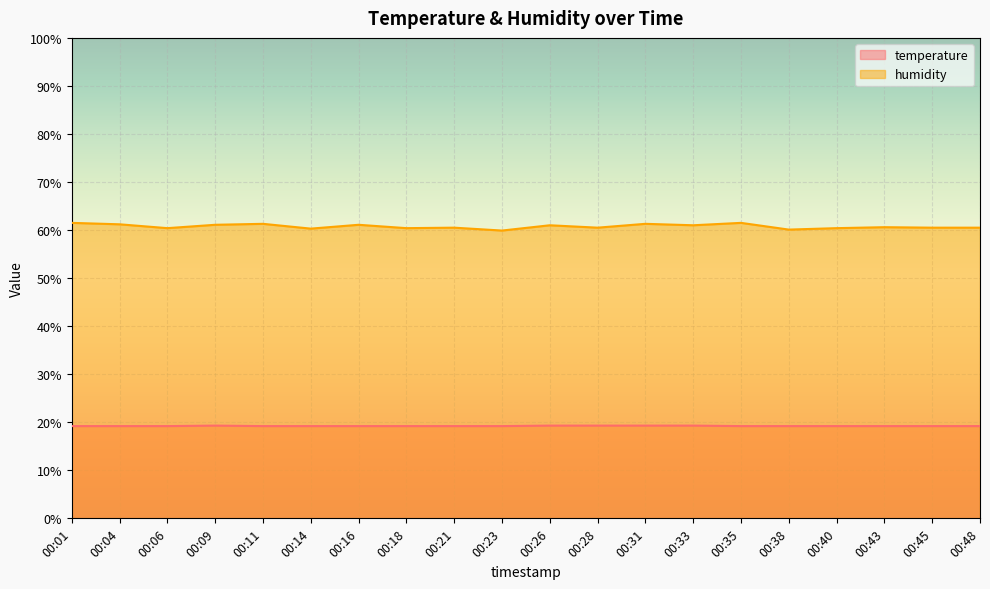

What is the sum of all temperature values?

384.5